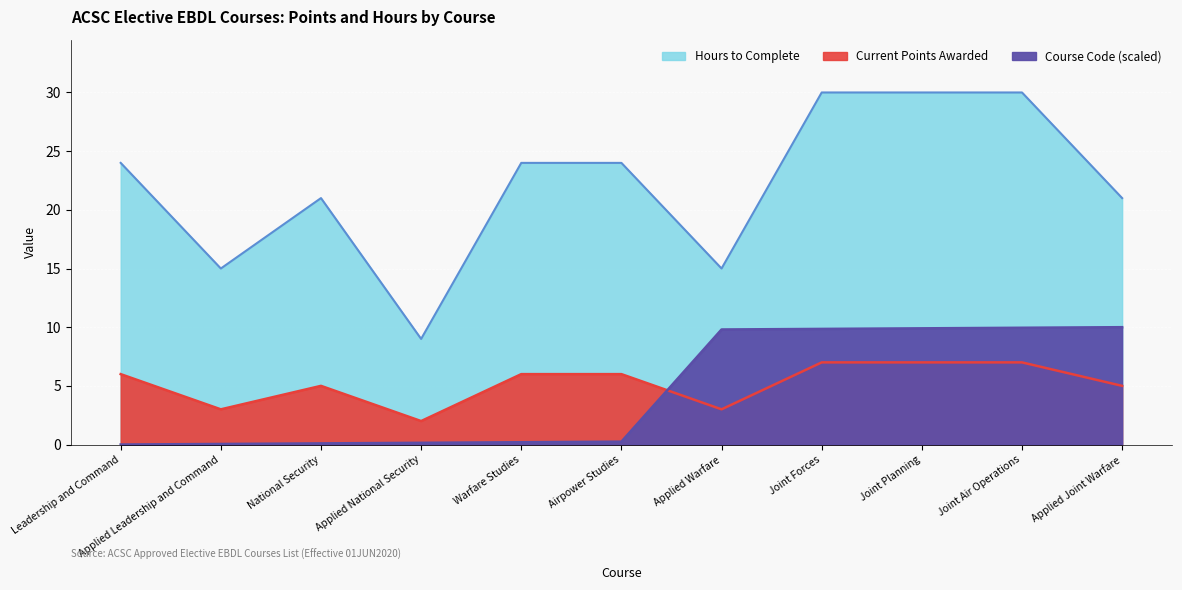

Reading right to left, list all the values displayed in this chart.

Current Points Awarded: 5.0	7.0	7.0	7.0	3.0	6.0	6.0	2.0	5.0	3.0	6.0
Hours to Complete: 21.0	30.0	30.0	30.0	15.0	24.0	24.0	9.0	21.0	15.0	24.0
Course Code: 10.0	10.0	9.9	9.9	9.8	0.2	0.2	0.1	0.1	0.0	0.0